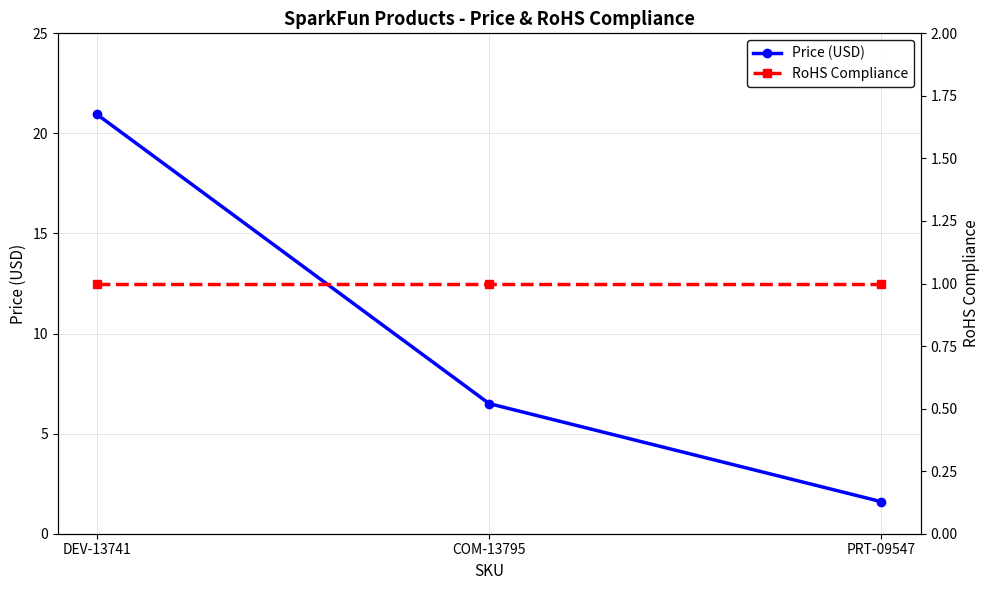

At which label is RoHS Compliance closest to 1?

DEV-13741